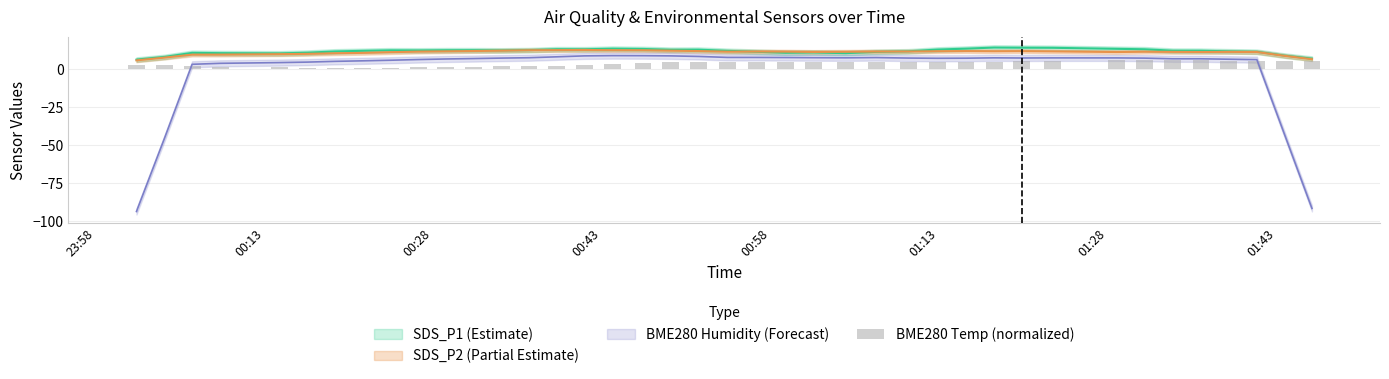

What is the value of the 18th bar from the left?

4.2